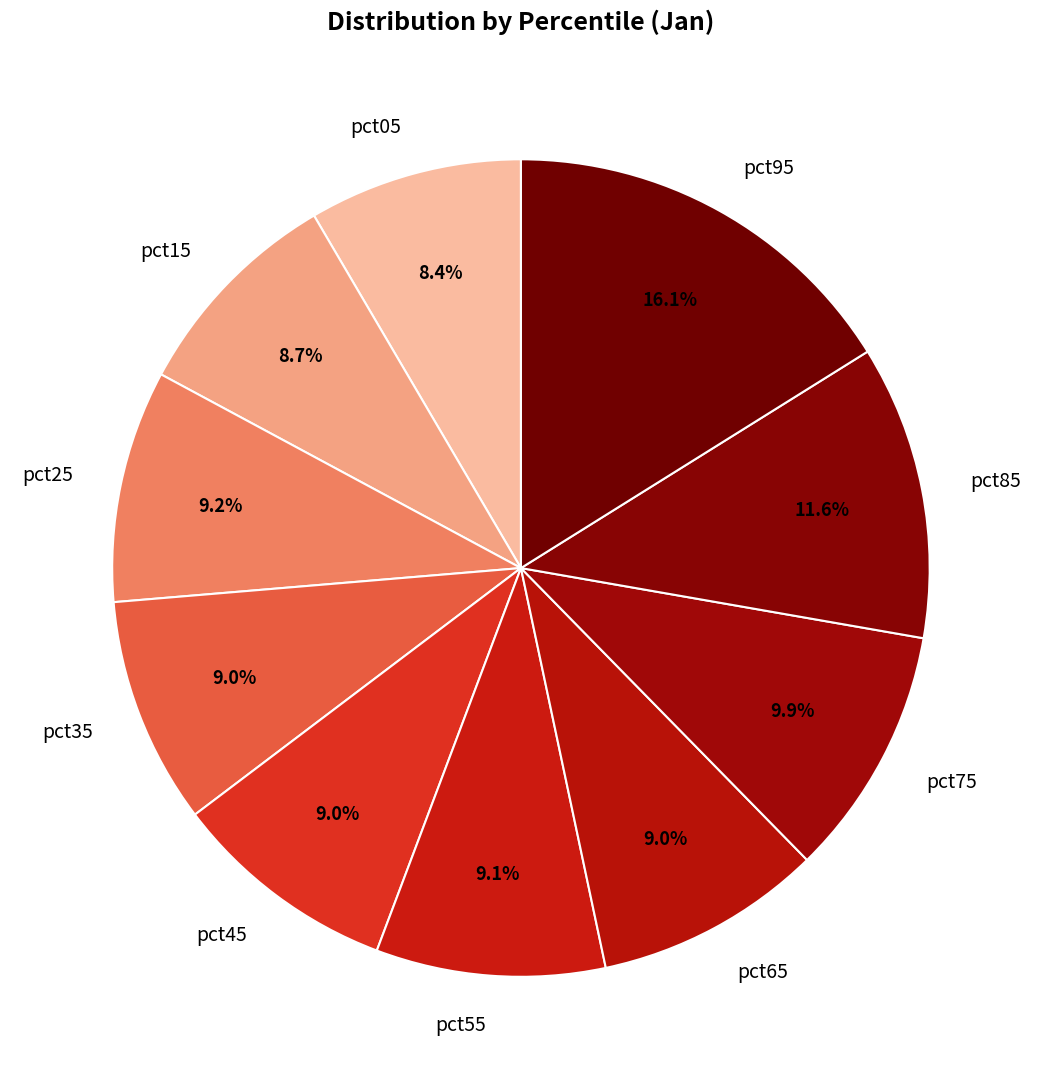

Which has a higher value, pct75 or pct25?

pct75